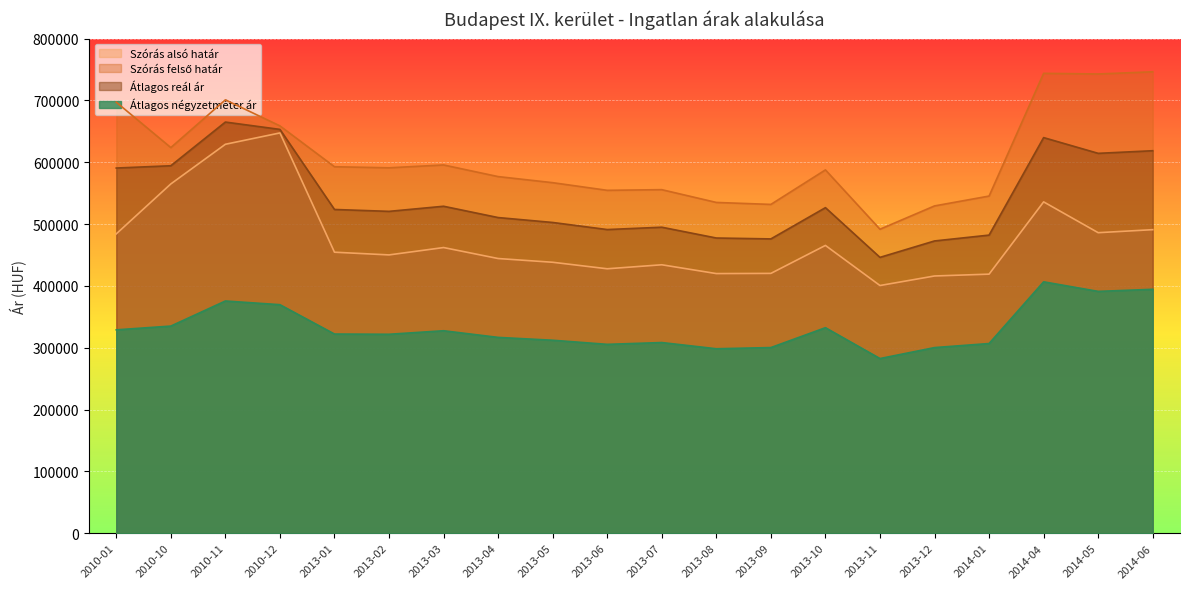

Which series changed the most between 2013-04 and 2013-11?

Szórás felső határ